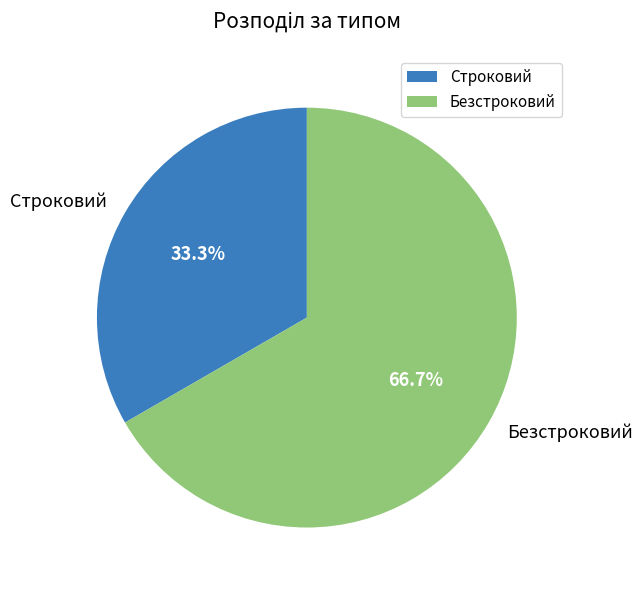

Which category has the smallest portion of the pie?

Строковий